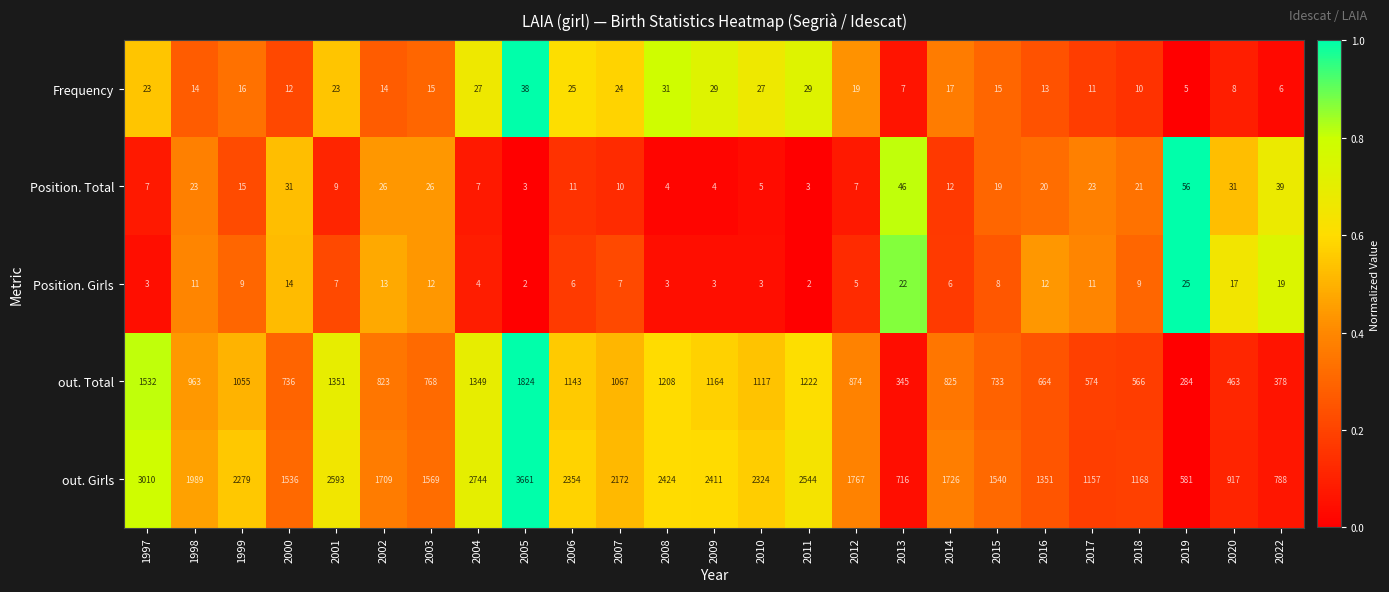

Read the out. Girls value at 2017, to the nearest 10.

1160